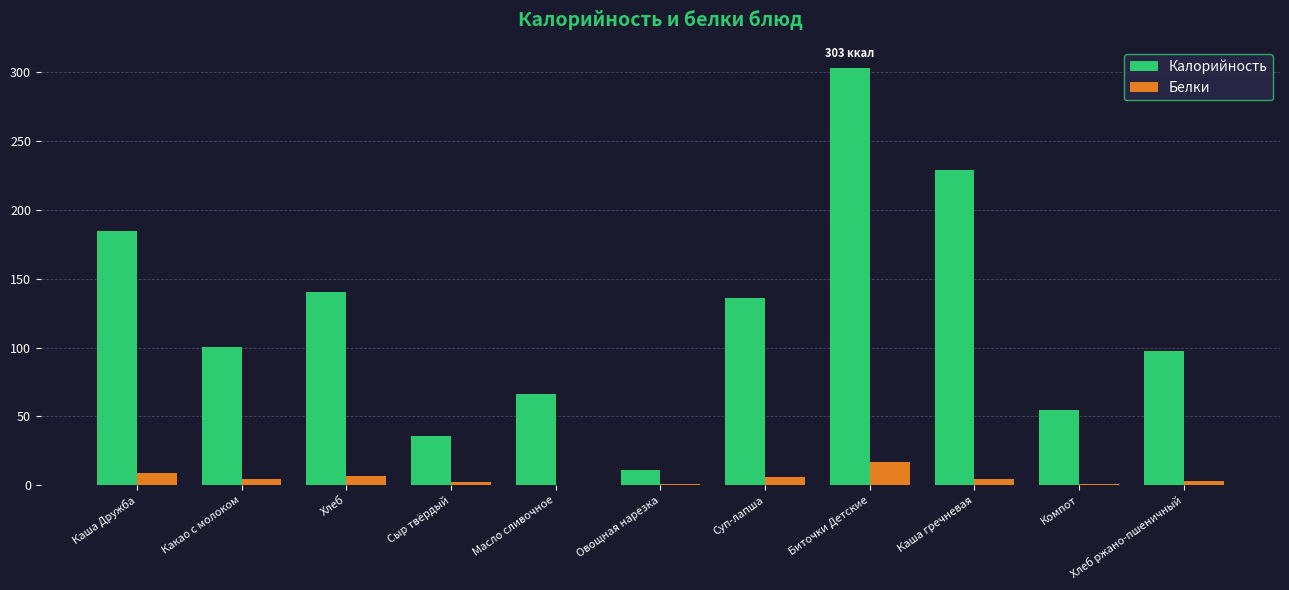

Which series changed the most between Каша Дружба and Какао с молоком?

Калорийность